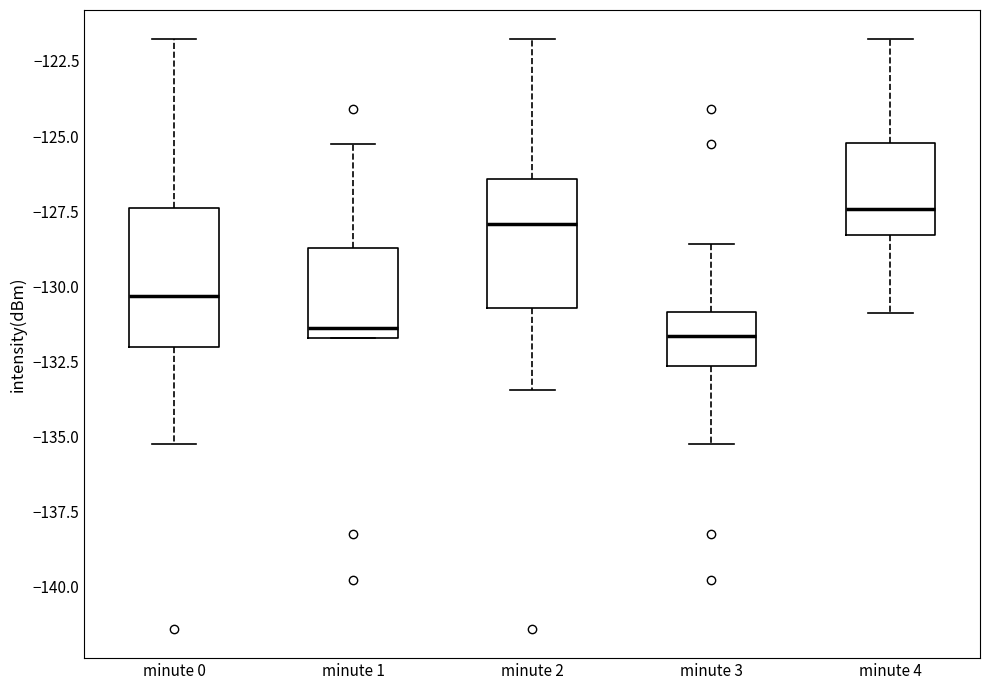

Reading left to right, read every box against the y-axis: the position of its median line, the range the box covers, and the ends of its whiskers. The values are not printed on the chart, so give them approximately, as read against the axis.

minute 0: median -130.5, box -132.0 to -127.5, whiskers -135.5 to -122.0
minute 1: median -131.5 (just above the box's lower edge), box -131.5 to -128.5, whiskers -131.5 to -125.5
minute 2: median -128.0, box -130.5 to -126.5, whiskers -133.5 to -122.0
minute 3: median -131.5, box -132.5 to -131.0, whiskers -135.5 to -128.5
minute 4: median -127.5, box -128.5 to -125.0, whiskers -131.0 to -122.0